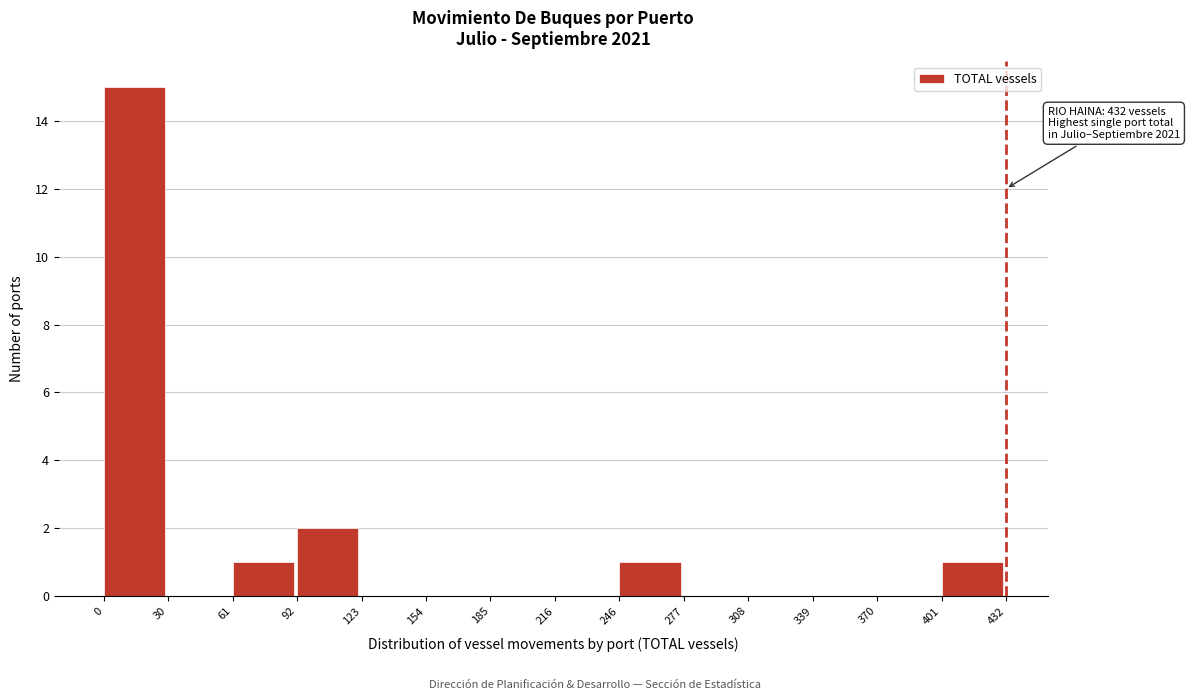

Which range on the x-axis has the tallest bar?

0 to 30